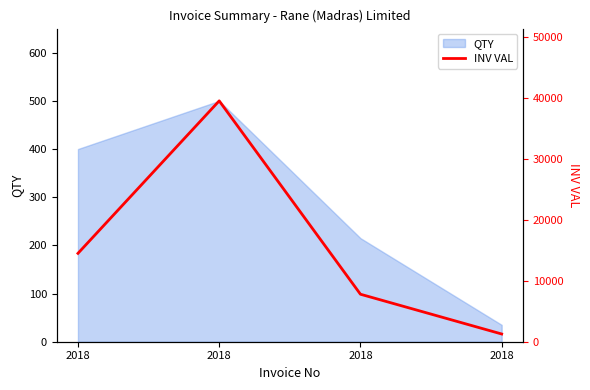

List the labels in order of value, smallest first.

2018, 2018, 2018, 2018